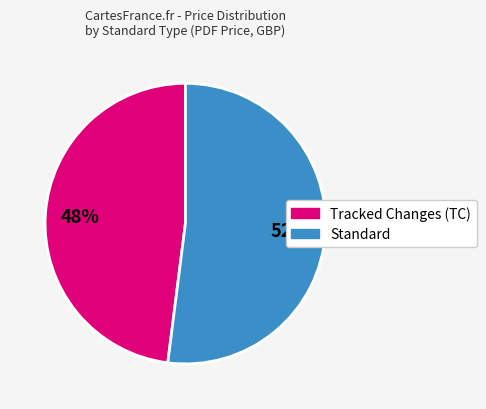

To the nearest percent, what is the difference between the largest and smallest slice percentages?

4%